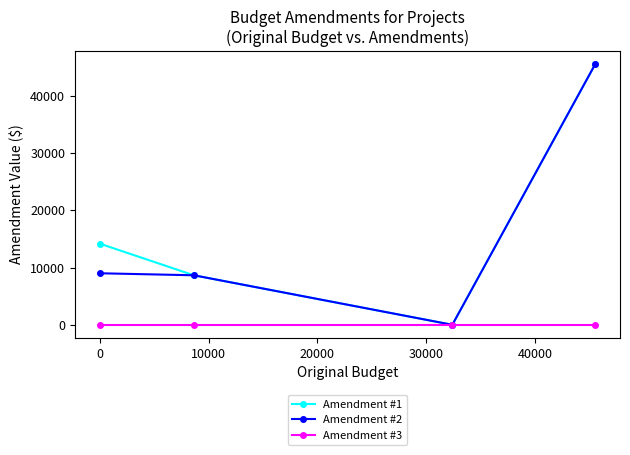

What is the maximum value for Amendment #2?

45517.3